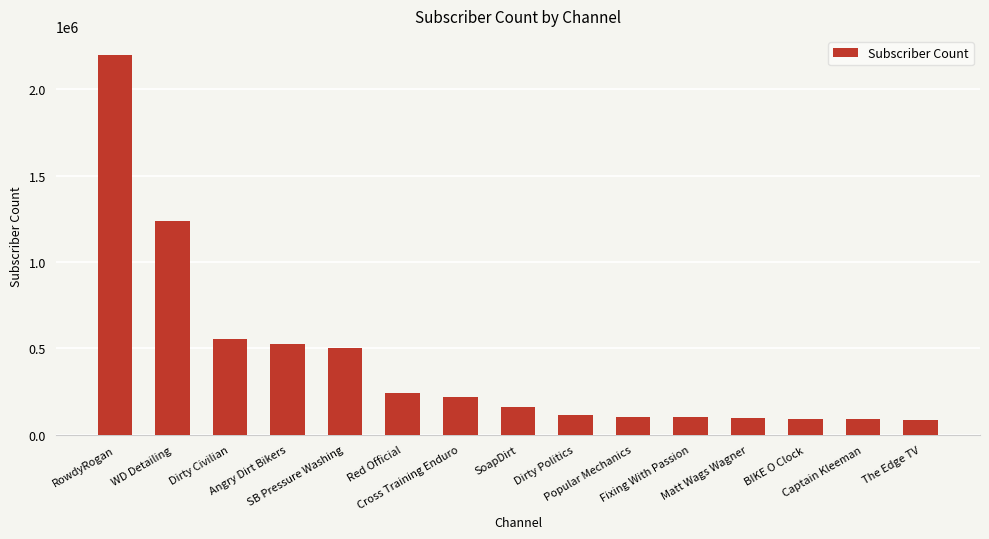

What is the sum of all values?

6337800